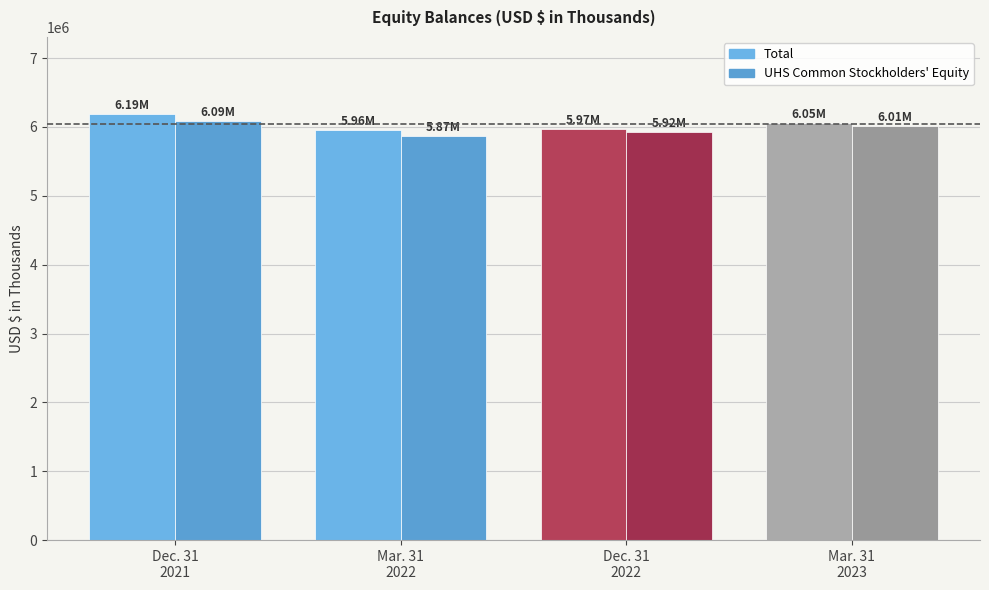

The value of Total at Balance at Mar. 31, 2023 is 6052417. True or false?

True